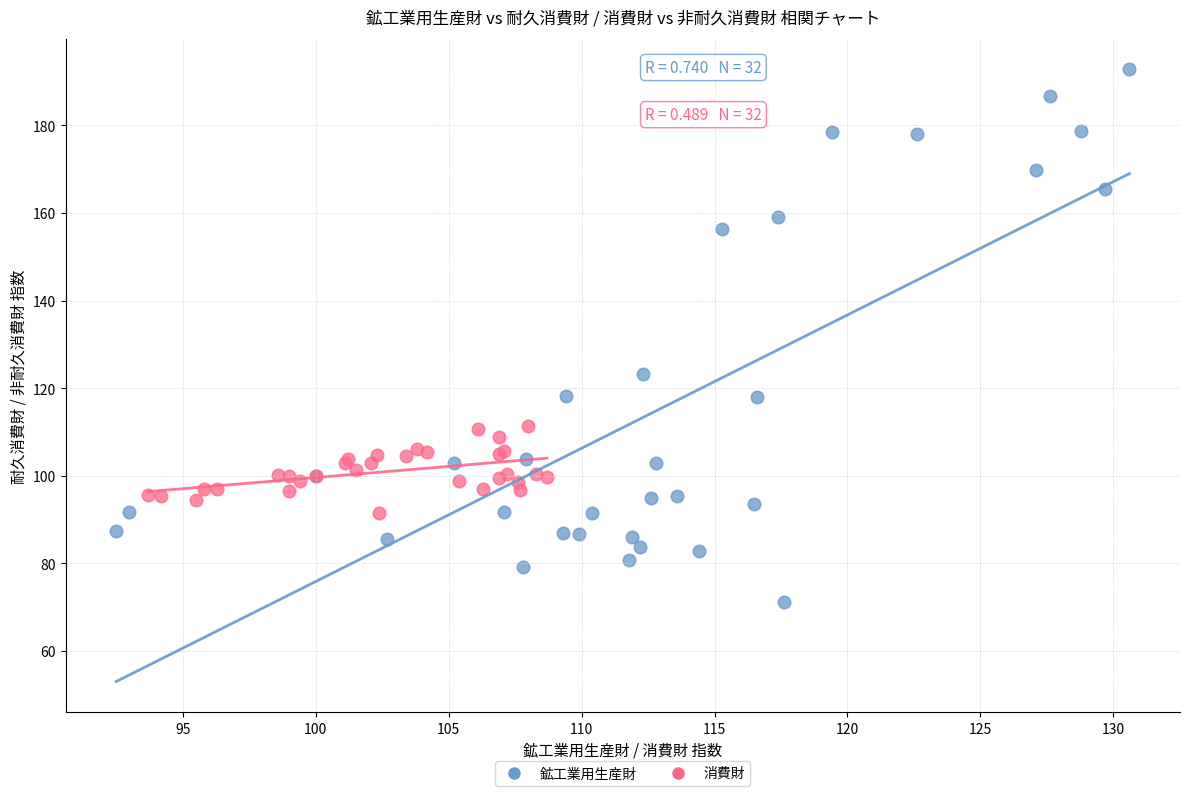

Which series has the largest Y range (max minus min)?

鉱工業用生産財